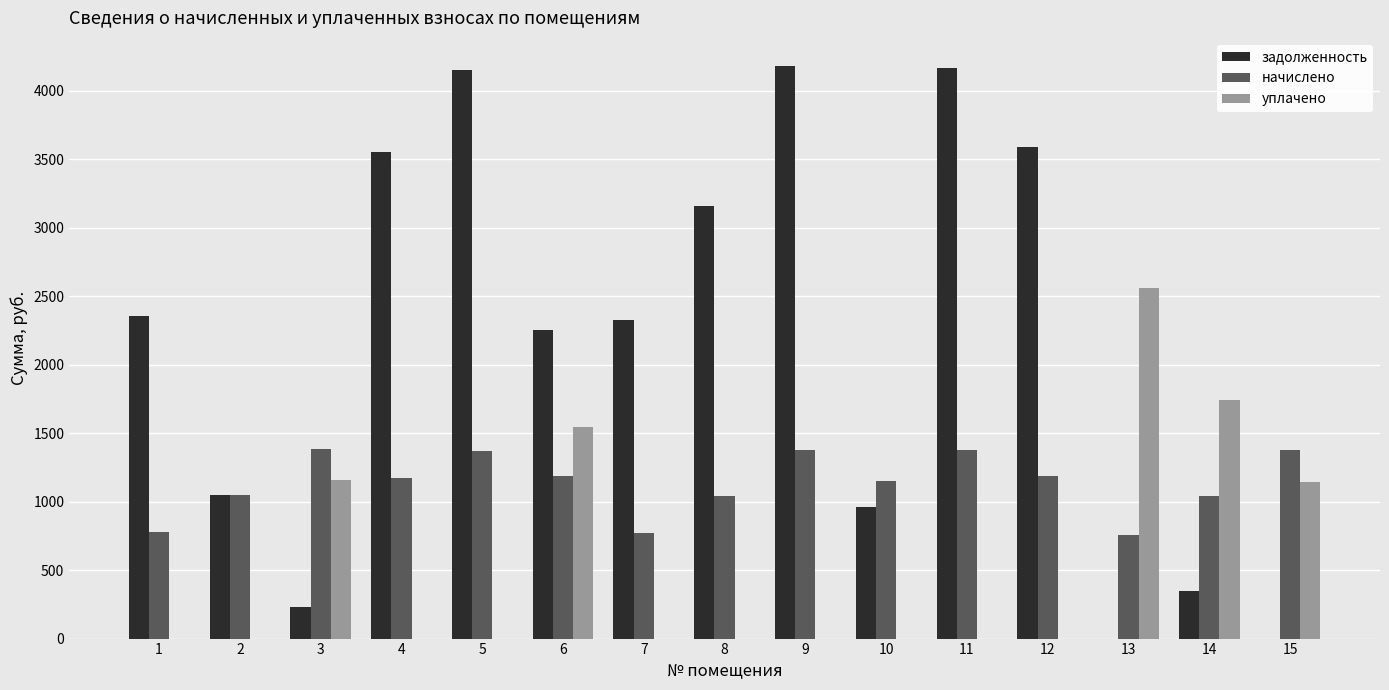

What is the difference between the начислено values at 7 and 10?

378.4